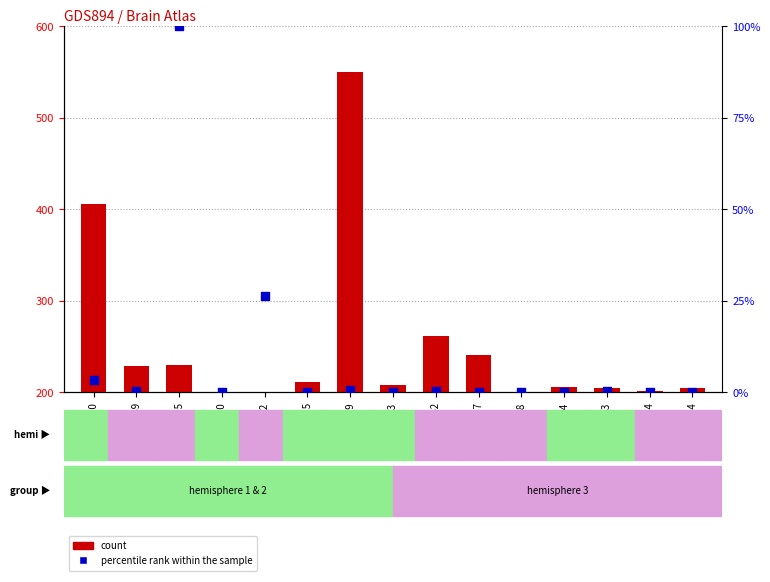

Is the value of percentile rank within the sample at STR215 greater than the value of count at STR1120?

No